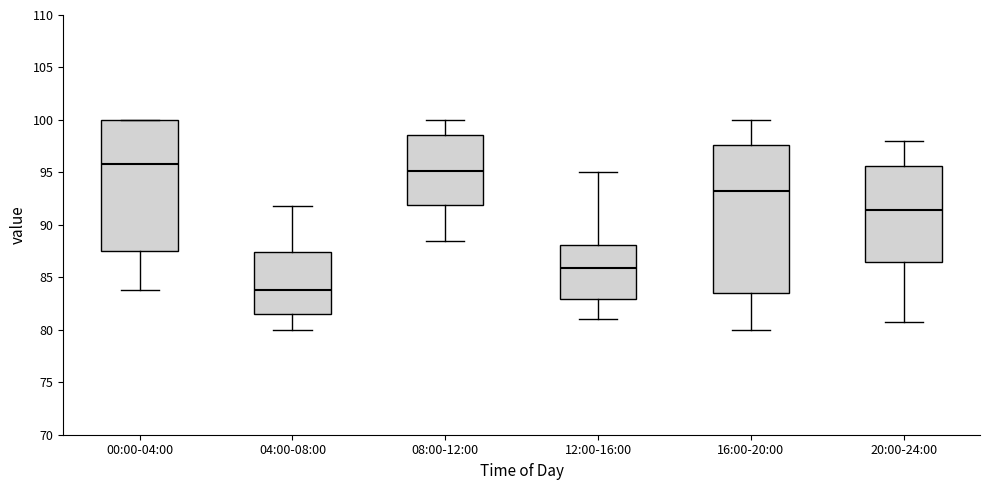

Reading left to right, transcribe this box plot: for each box, give where its median line is, the range the box spans, and where its two whiskers end, as read against the y-axis. The values are not printed on the chart, so give them approximately, as read against the axis.

00:00-04:00: median 96.0, box 87.5 to 100.0, whiskers 84.0 to 100.0
04:00-08:00: median 84.0, box 81.5 to 87.5, whiskers 80.0 to 92.0
08:00-12:00: median 95.0, box 92.0 to 98.5, whiskers 88.5 to 100.0
12:00-16:00: median 86.0, box 83.0 to 88.0, whiskers 81.0 to 95.0
16:00-20:00: median 93.5, box 83.5 to 97.5, whiskers 80.0 to 100.0
20:00-24:00: median 91.5, box 86.5 to 95.5, whiskers 81.0 to 98.0